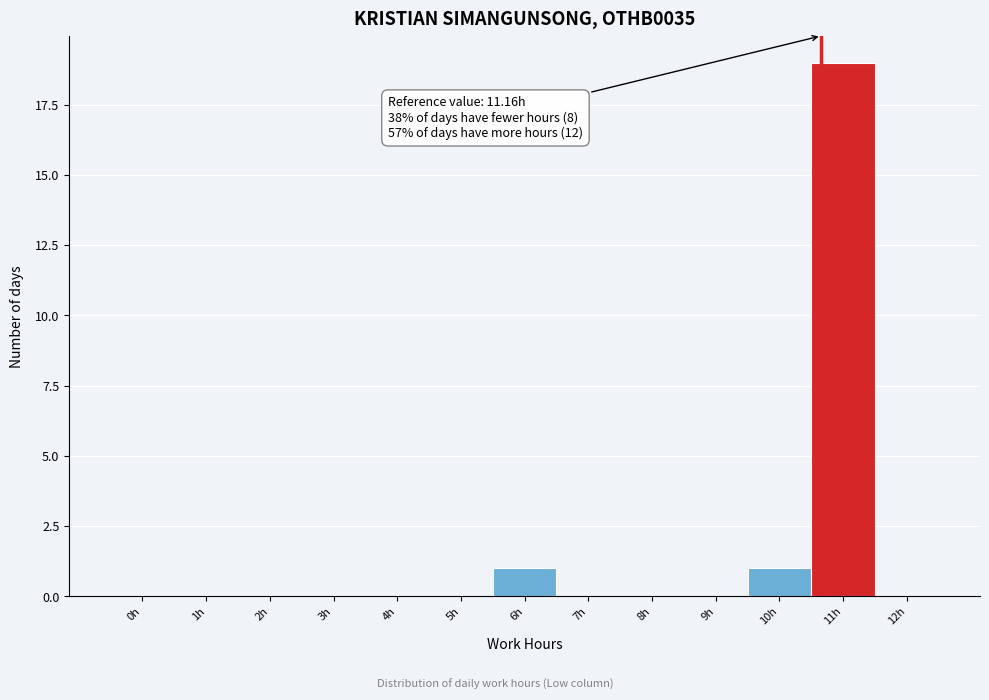

Reading left to right, transcribe all the data shown in this chart.

0h=0	1h=0	2h=0	3h=0	4h=0	5h=0	6h=1	7h=0	8h=0	9h=0	10h=1	11h=19	12h=0